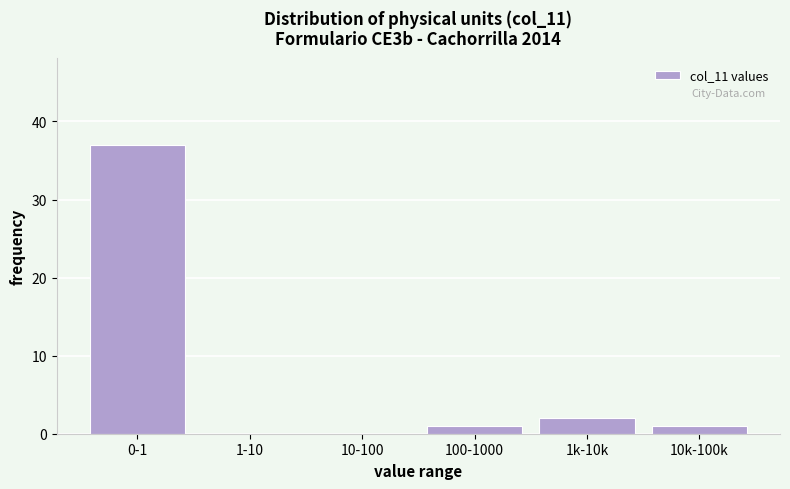

Reading left to right, transcribe all the data shown in this chart.

0-1=37	1-10=0	10-100=0	100-1000=1	1k-10k=2	10k-100k=1